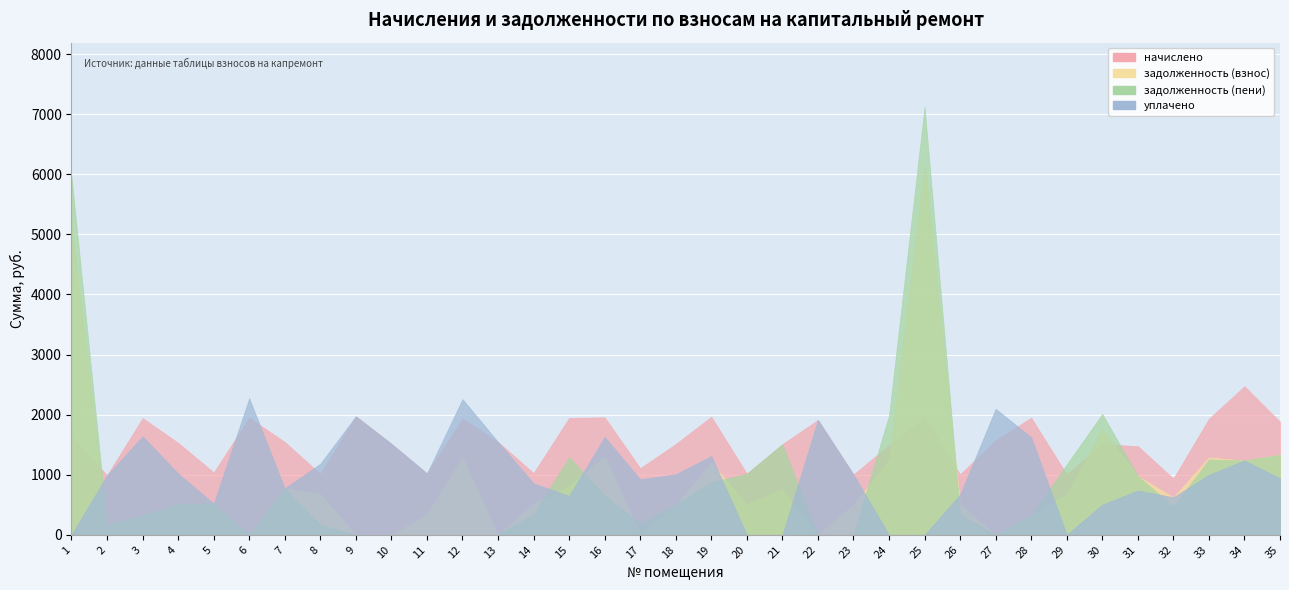

Is it true that задолженность (пени) equals 625.1 at 35?

False